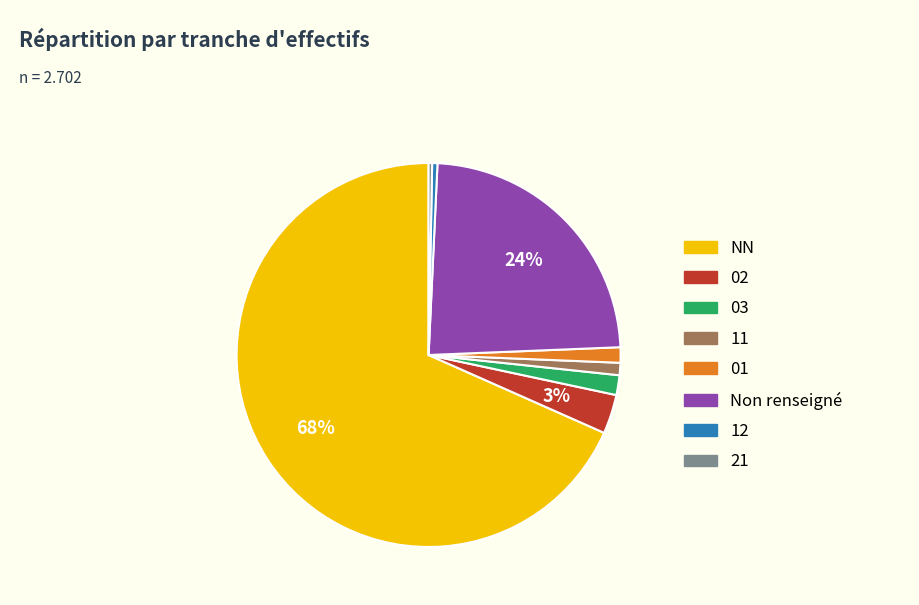

To the nearest percent, what is the average slice percentage?

12%